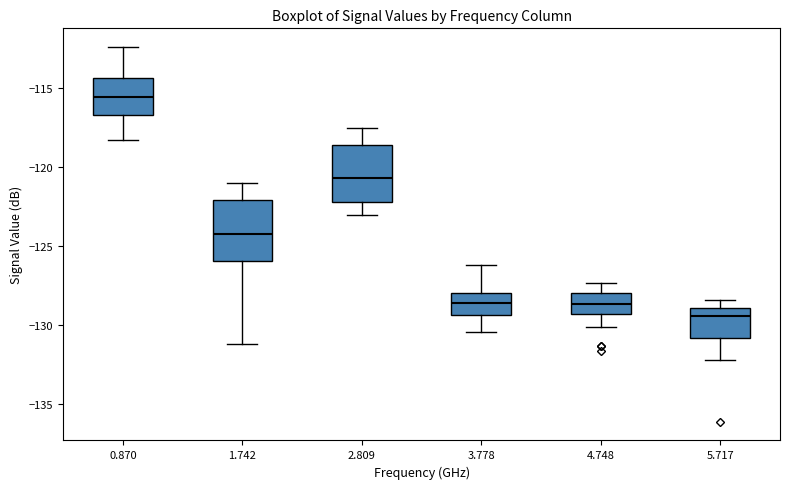

Reading left to right, read every box against the y-axis: the position of its median line, the range the box covers, and the ends of its whiskers. The values are not printed on the chart, so give them approximately, as read against the axis.

0.870: median -115.5, box -116.5 to -114.5, whiskers -118.5 to -112.5
1.742: median -124.0, box -126.0 to -122.0, whiskers -131.0 to -121.0
2.809: median -120.5, box -122.0 to -118.5, whiskers -123.0 to -117.5
3.778: median -128.5, box -129.5 to -128.0, whiskers -130.5 to -126.0
4.748: median -128.5, box -129.5 to -128.0, whiskers -130.0 to -127.5
5.717: median -129.5, box -131.0 to -129.0, whiskers -132.0 to -128.5